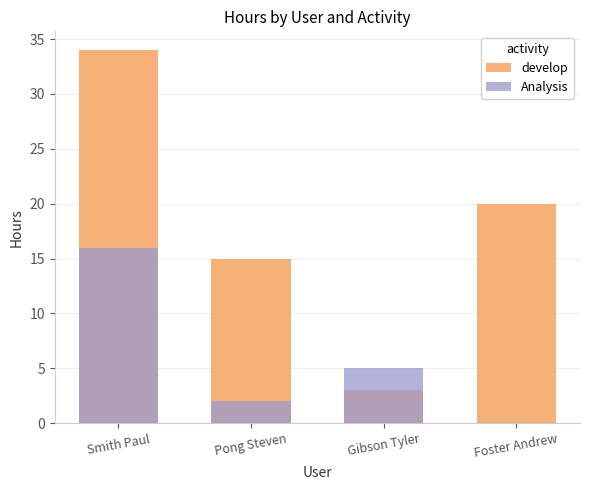

What are all the series names shown in the legend?

develop, Analysis